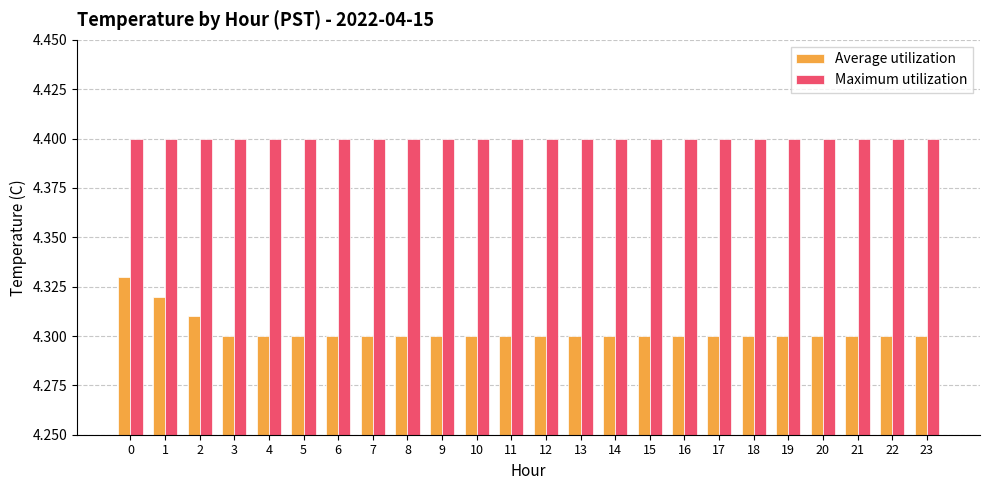

Rank the series by their maximum value, from highest to lowest.

Maximum utilization, Average utilization